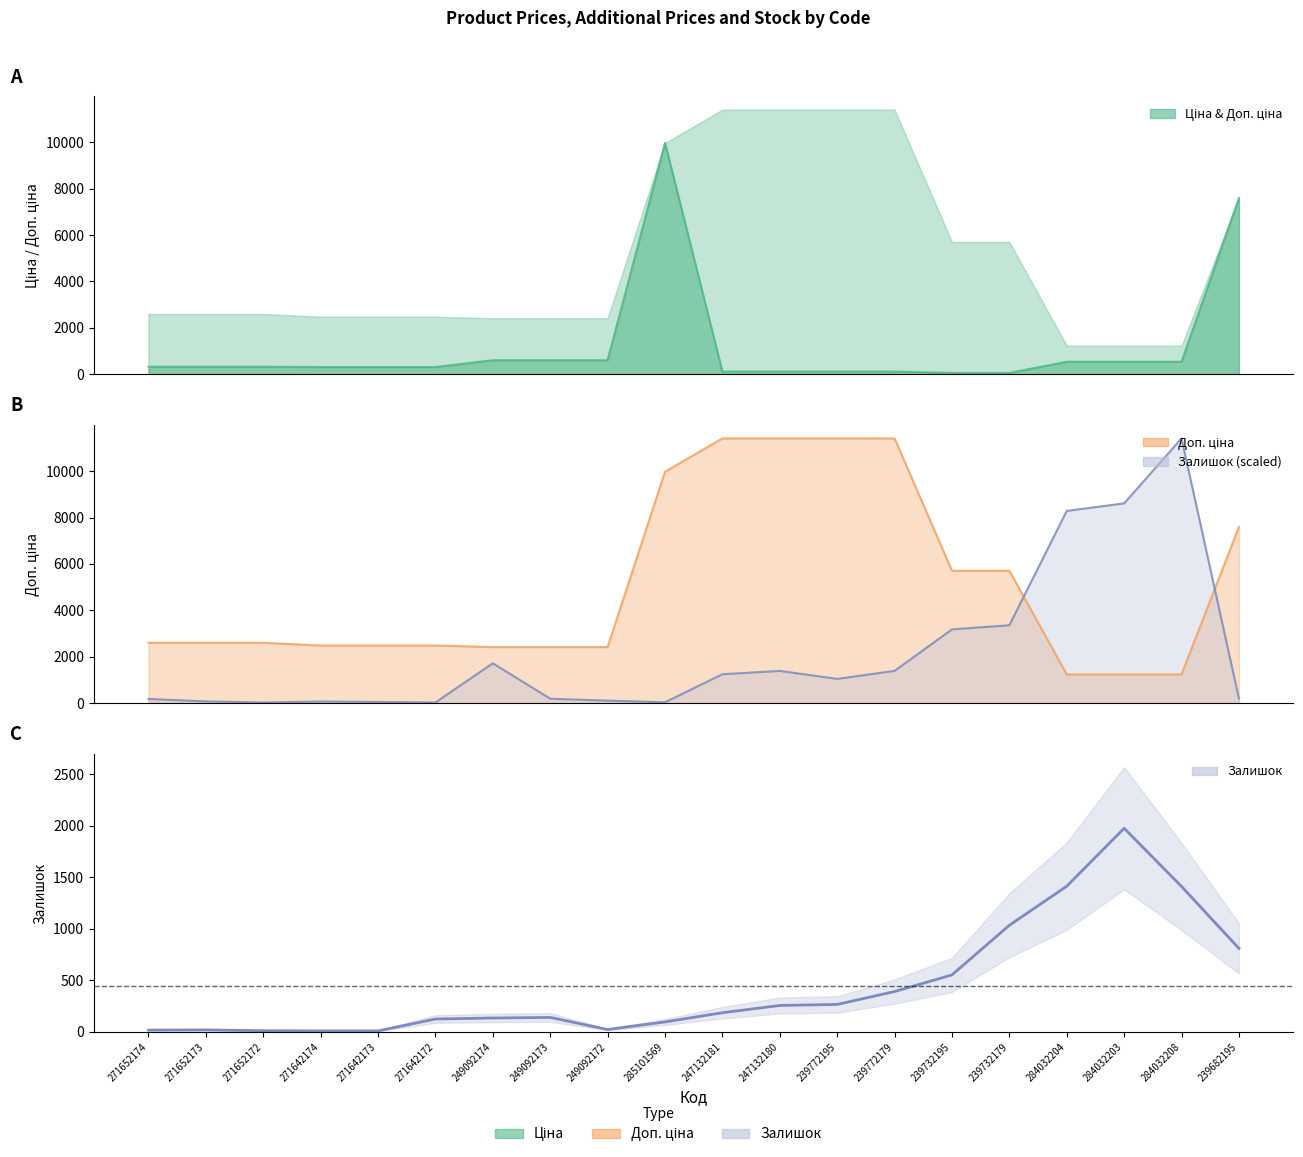

What is the smallest value displayed?

9.7